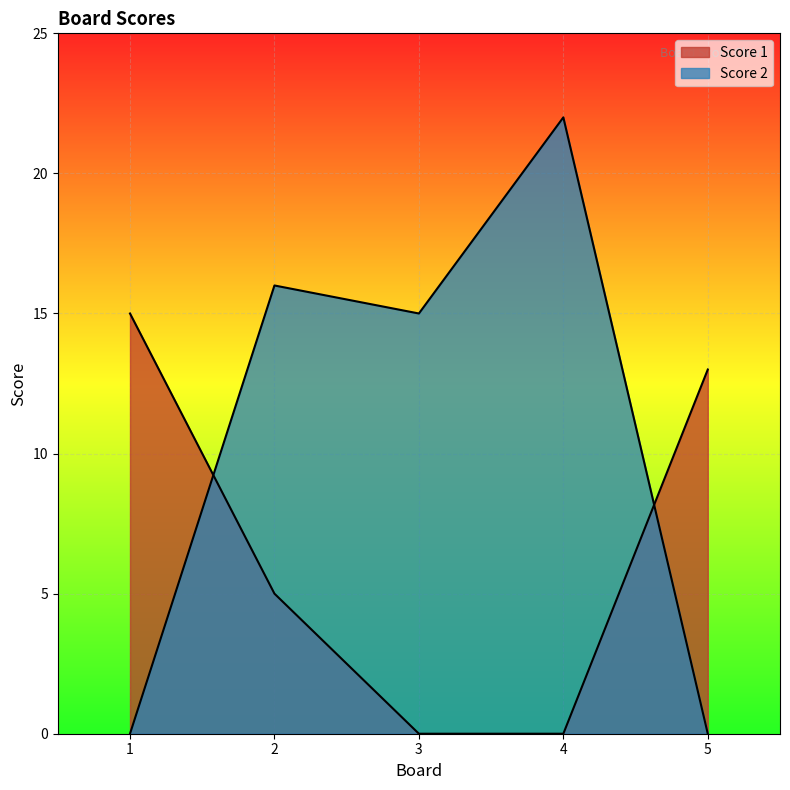

How many distinct data groups are displayed?

2